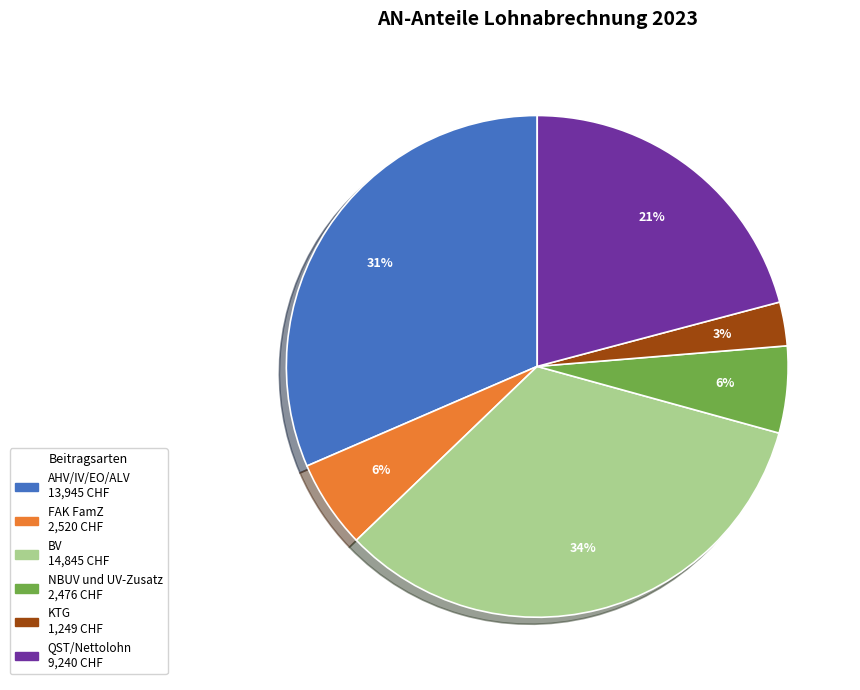

How many slices are in this pie chart?

6